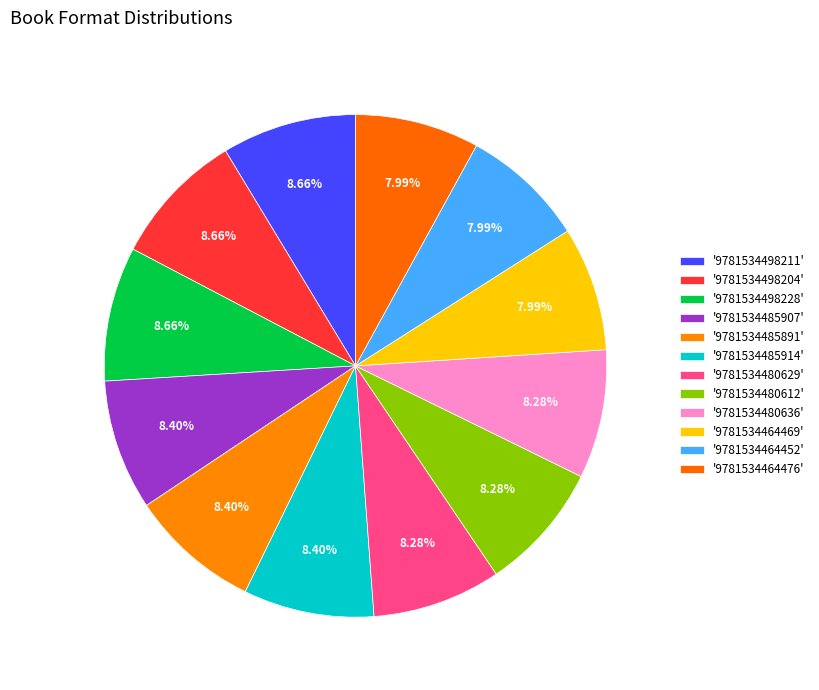

Does any single category account for the majority?

No